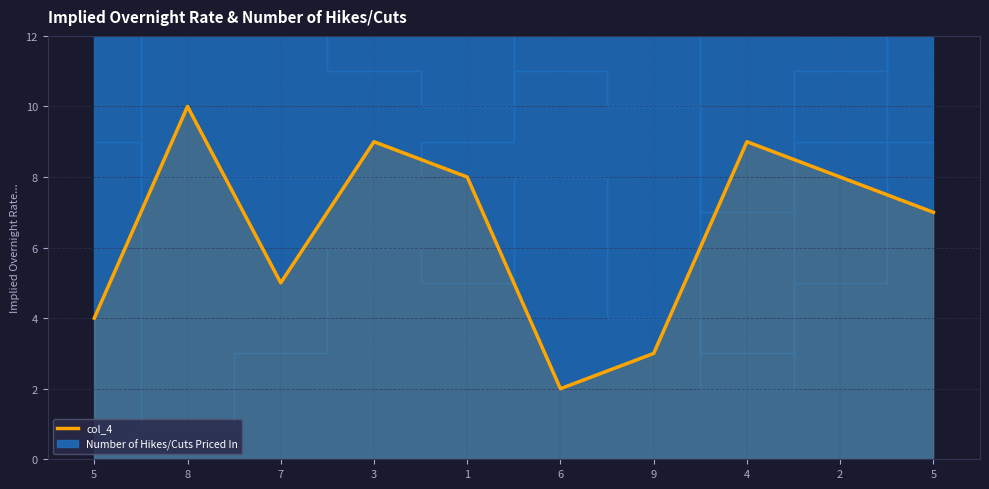

What is the ratio of the value at 2 to the value at 5?

2.0